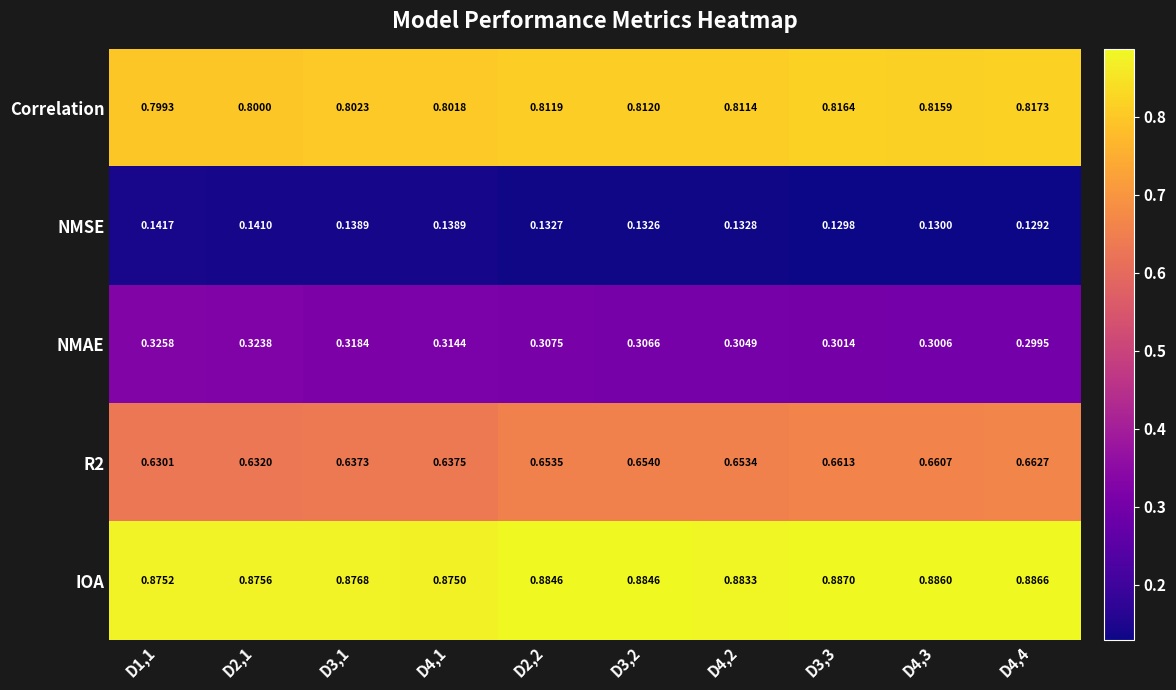

Which series has the largest total across all categories?

IOA